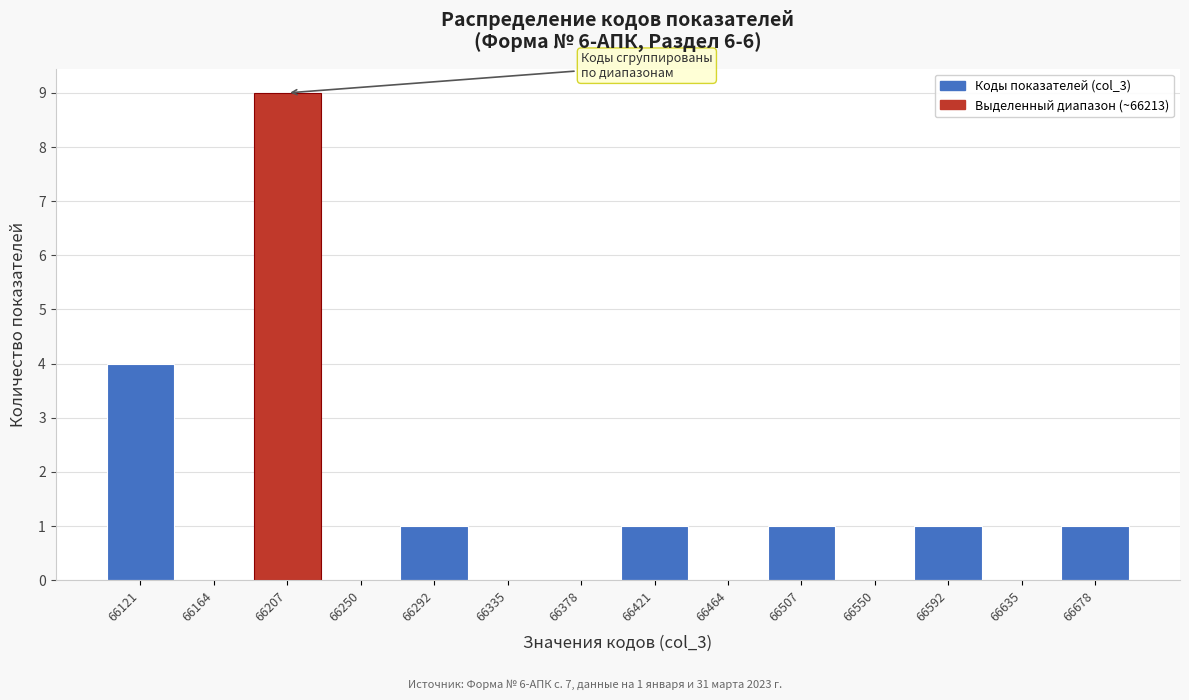

Which range on the x-axis has the tallest bar?

66185 to 66230